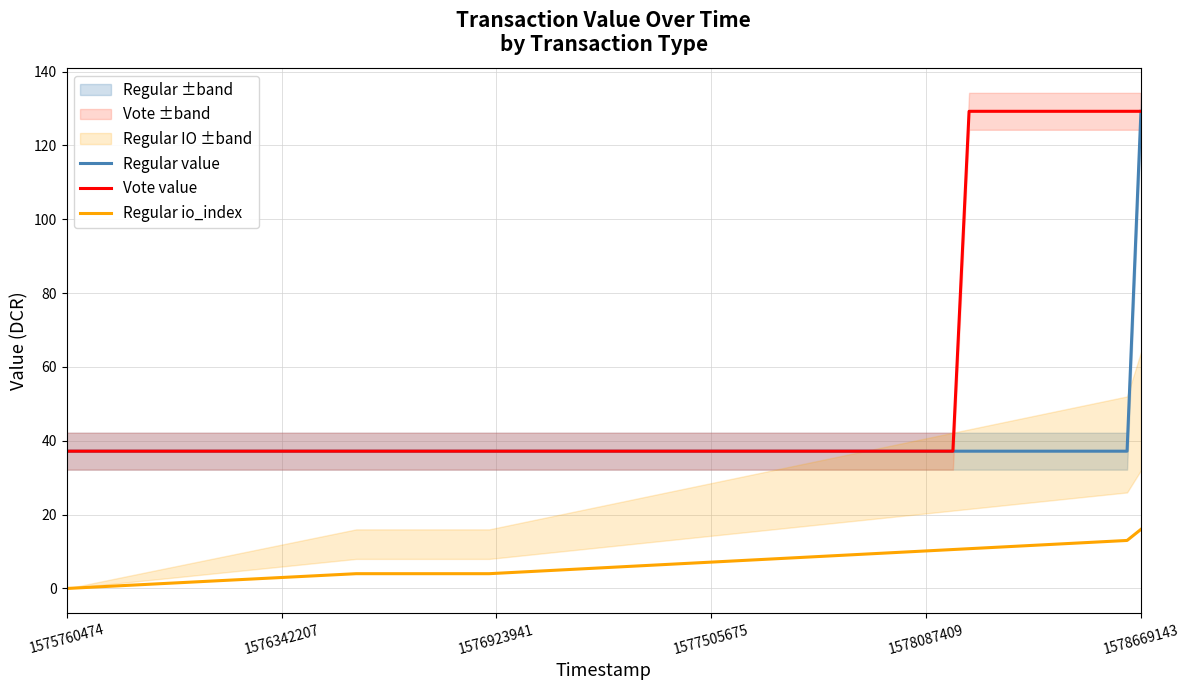

What is the highest value of the Regular io_index series?

16.0